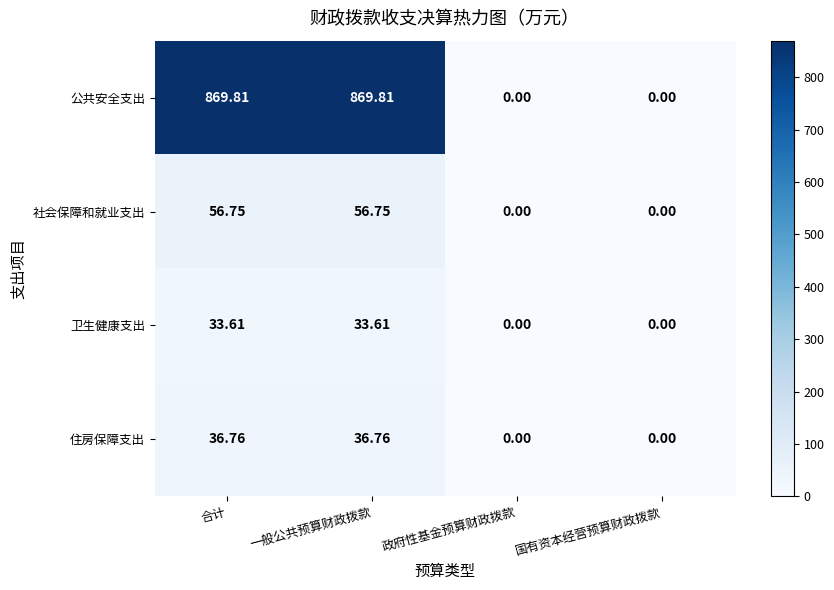

Where does the 公共安全支出 series first go above 869?

合计